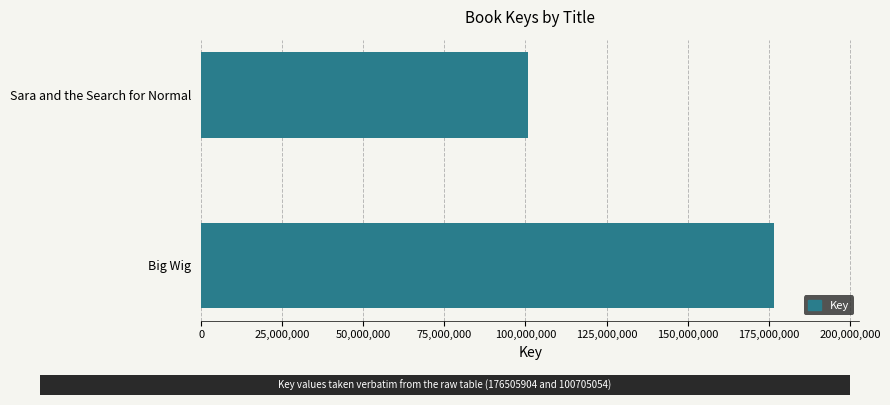

What is the smallest value displayed?

100705054